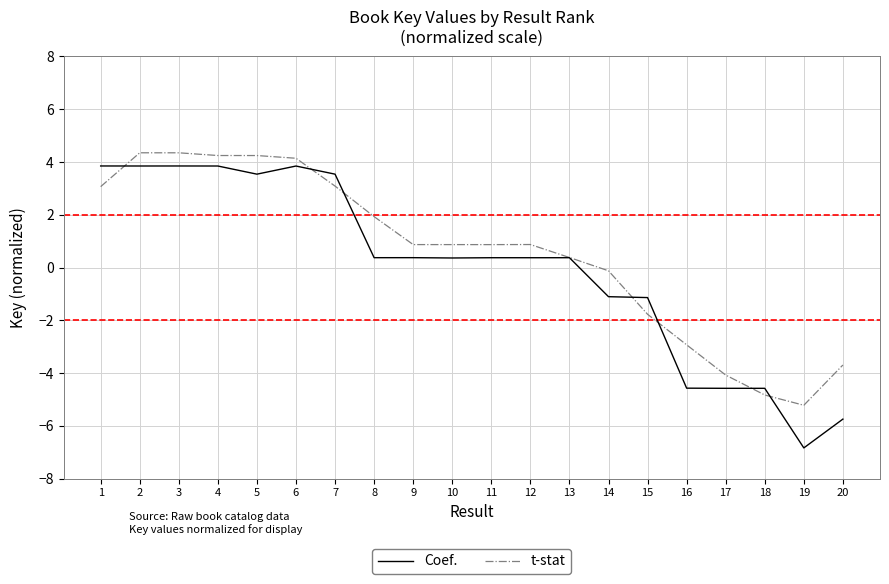

Is this an area chart (filled region under the line)?

No